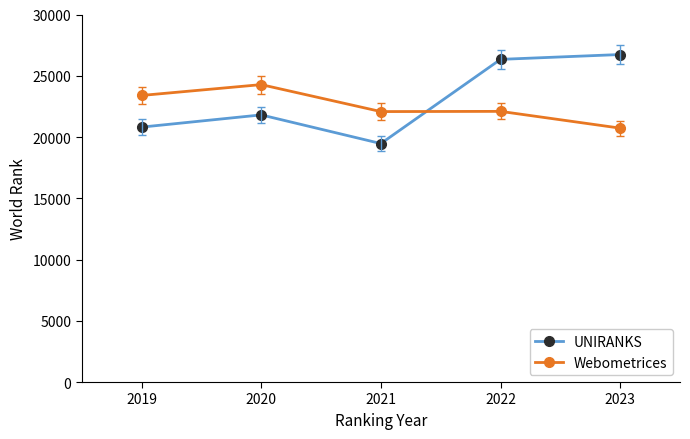

In UNIRANKS, how many points are higher than both neighbors (excluding endpoints)?

1